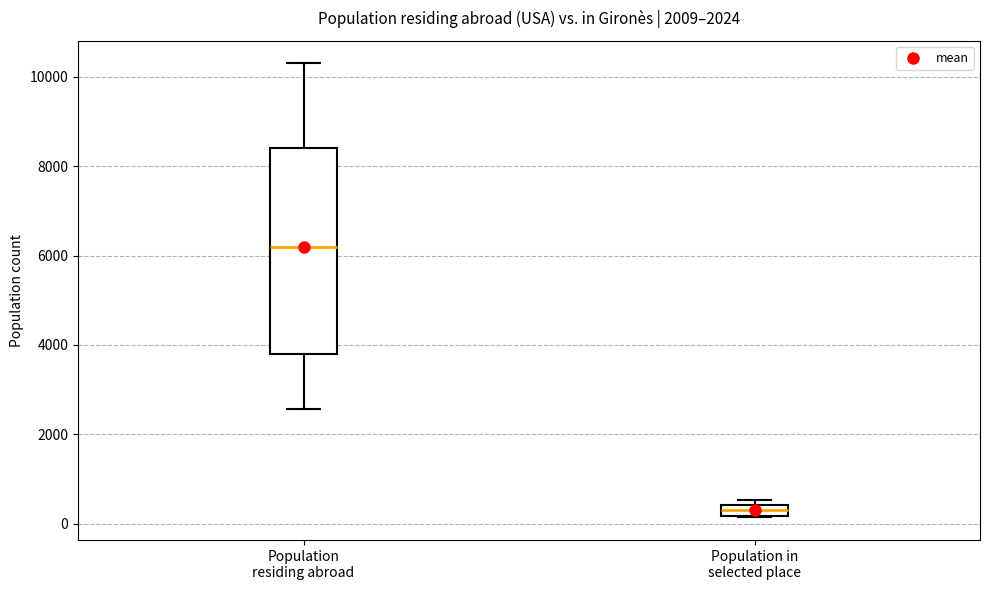

Comparing the boxes themselves (not the whiskers), which one is the tallest?

Population residing abroad